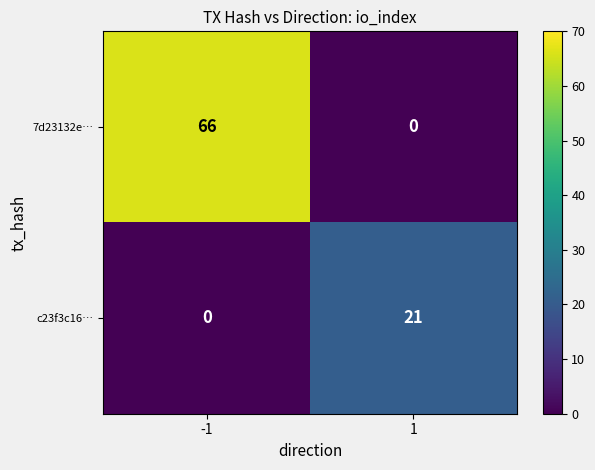

True or false: 7d23132e… has a value of 105 at -1.

False